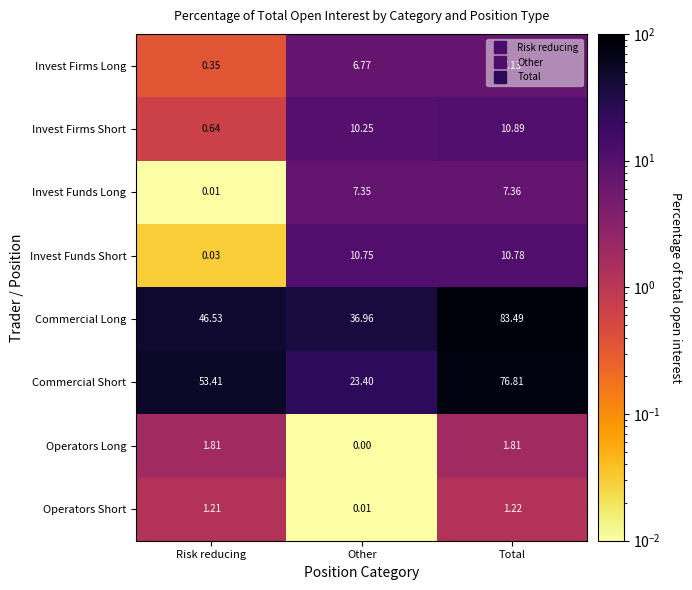

At which category is the sum across all series the highest?

Total